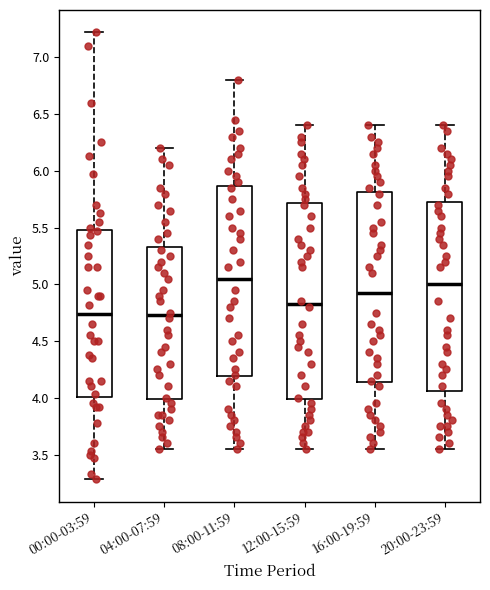

Which box's median line is the highest?

08:00-11:59